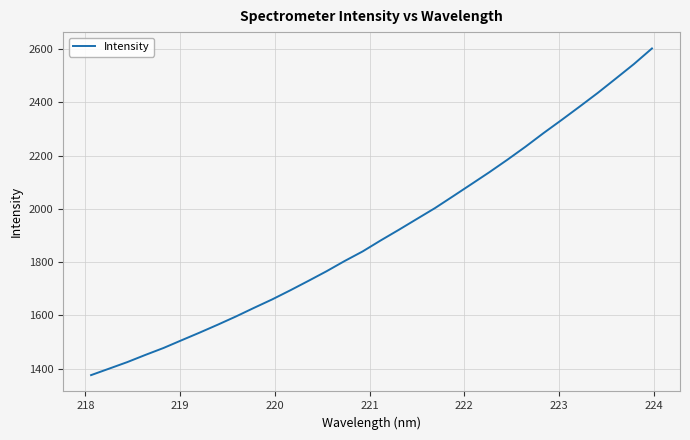

What is the minimum value shown in the chart?

1376.2